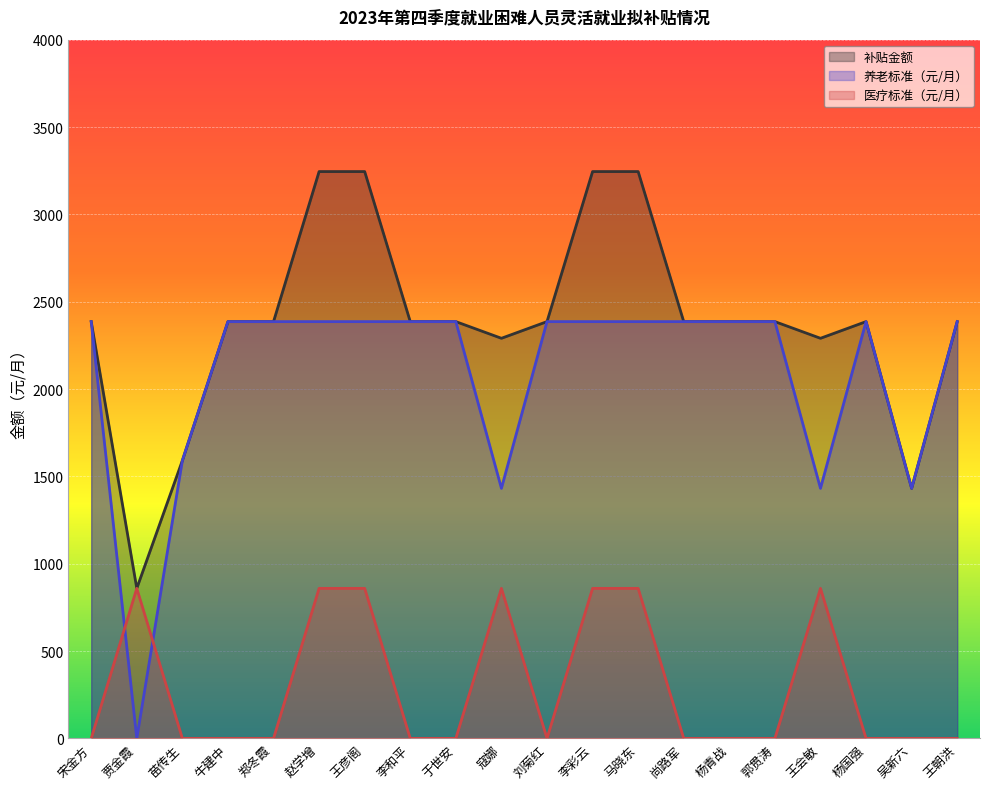

What is the spread (max minus min) of values at 李和平?

2386.0